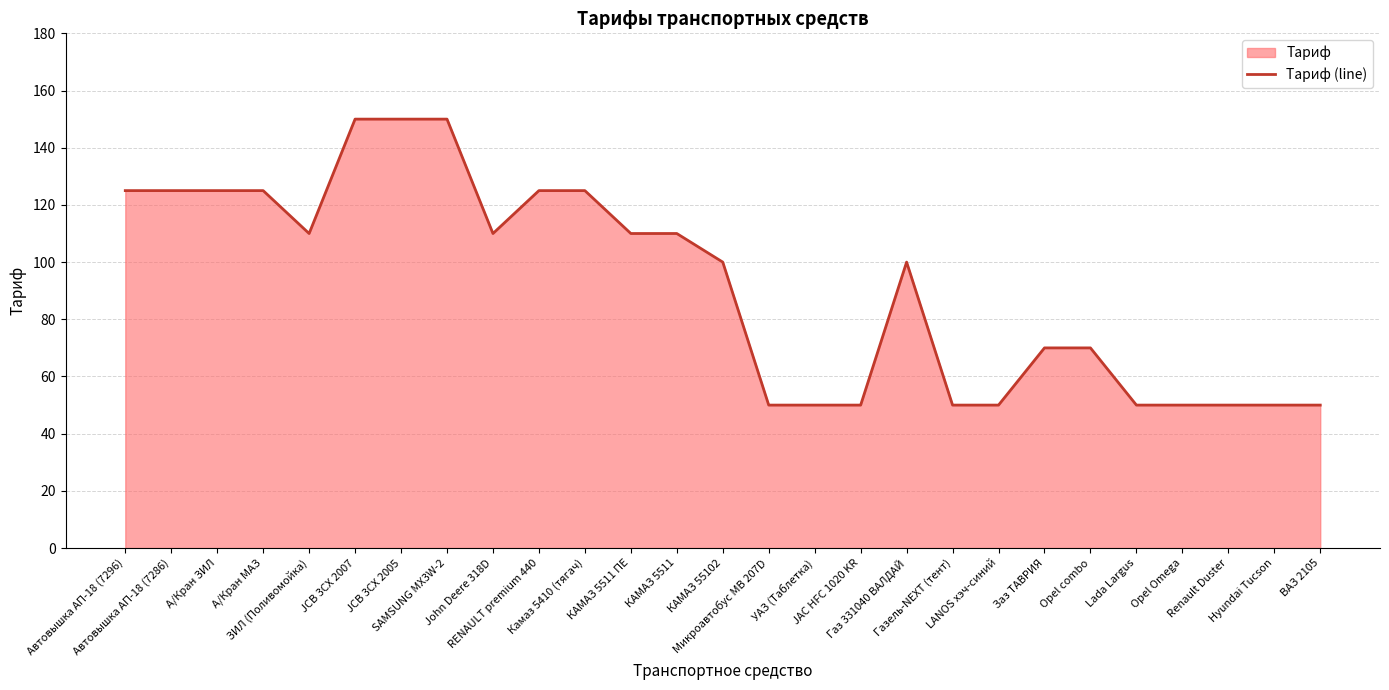

Where is the first local minimum?

ЗИЛ (Поливомойка)